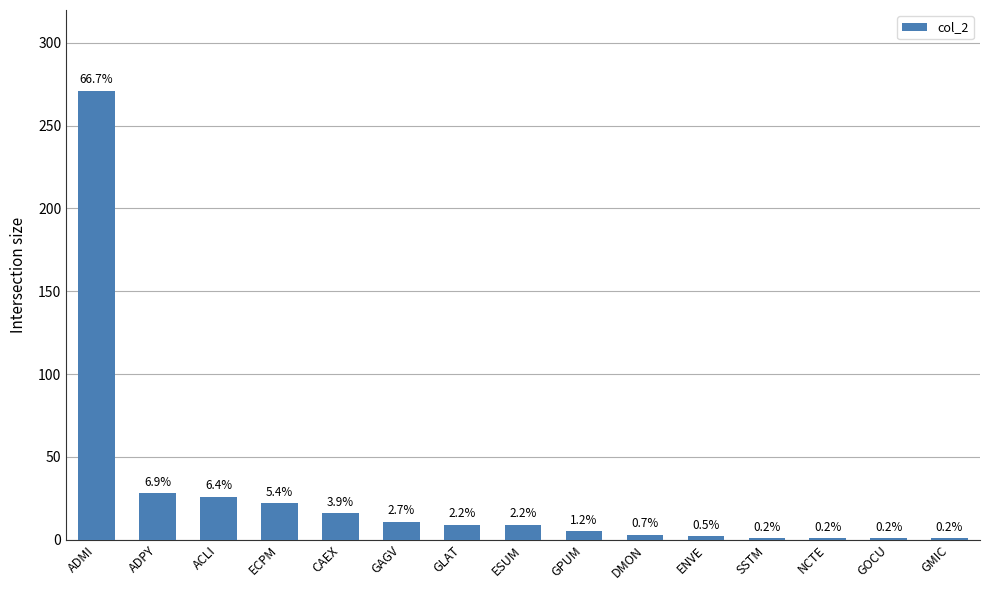

What is the label of the 1st bar from the left?

ADMI